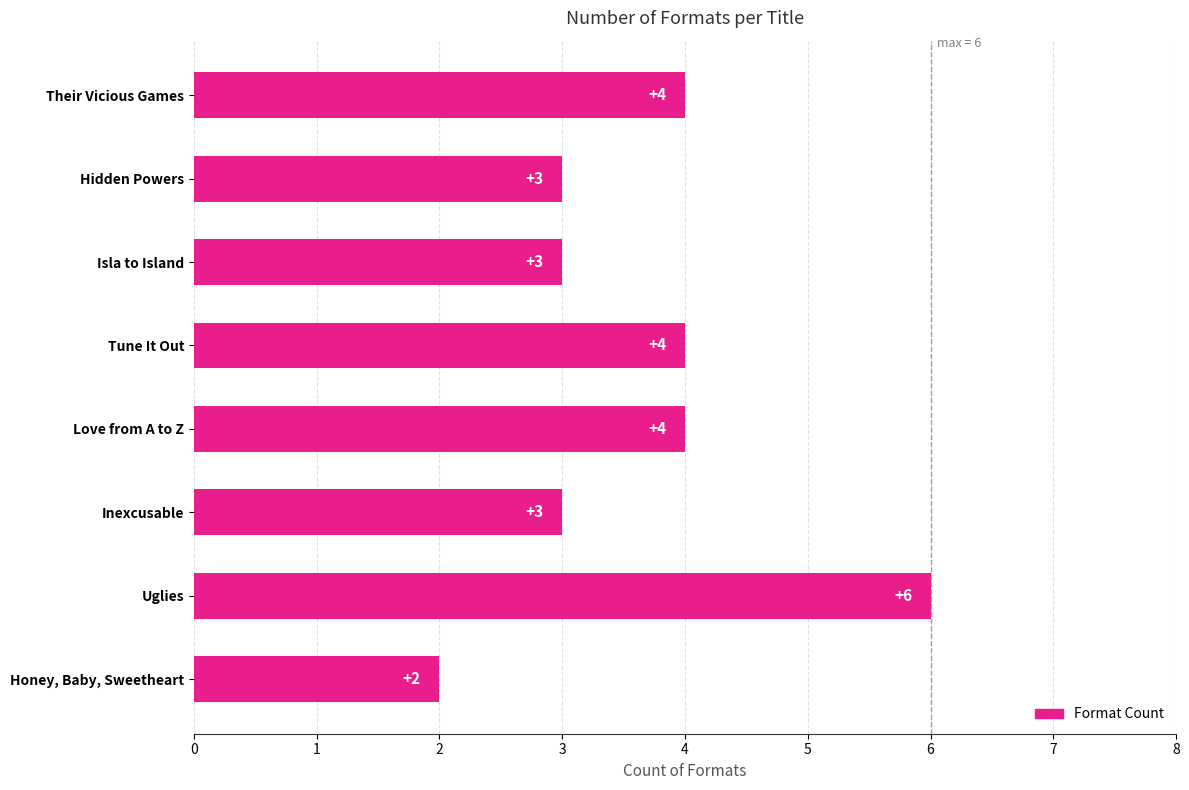

The chart shows a value of 4 at Their Vicious Games. True or false?

True